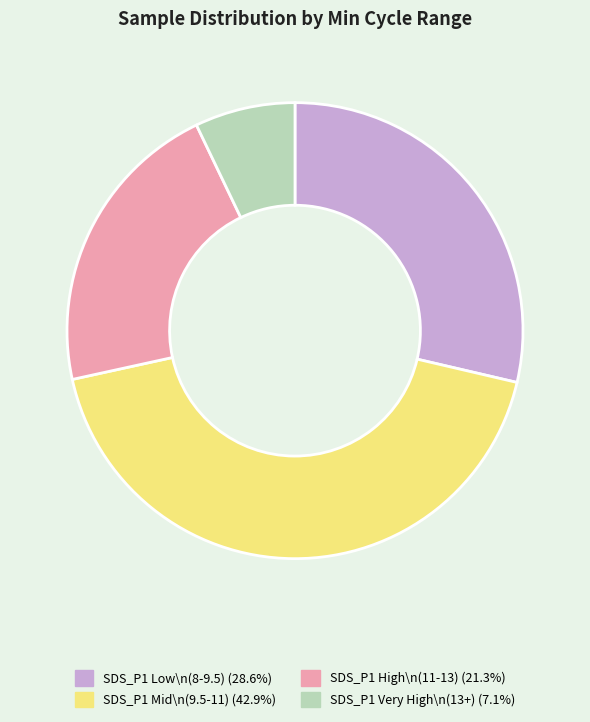

Is the sum of SDS_P1 Mid\n(9.5-11) (42.9%) and SDS_P1 Low\n(8-9.5) (28.6%) greater than half?

Yes